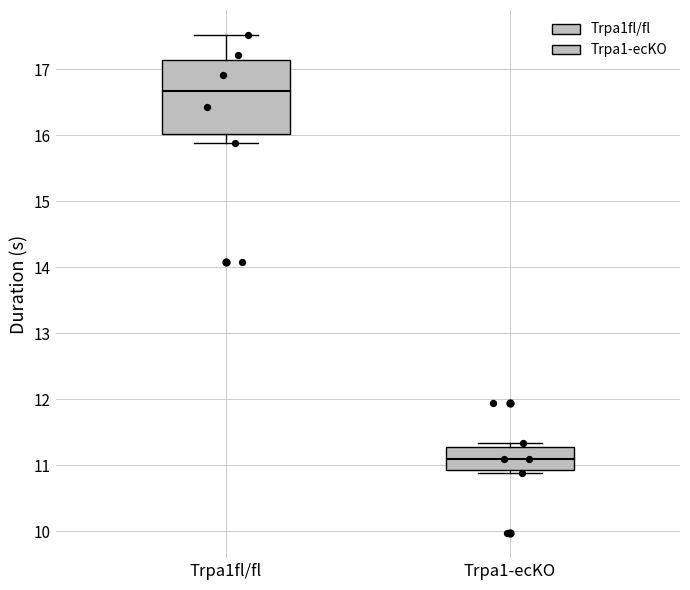

Reading left to right, transcribe this box plot: for each box, give where its median line is, the range the box spans, and where its two whiskers end, as read against the y-axis. The values are not printed on the chart, so give them approximately, as read against the axis.

Trpa1fl/fl: median 16.7, box 16.0 to 17.1, whiskers 15.9 to 17.5
Trpa1-ecKO: median 11.1, box 10.9 to 11.3, whiskers 10.9 (just below the box's lower edge) to 11.3 (just above the box's upper edge)